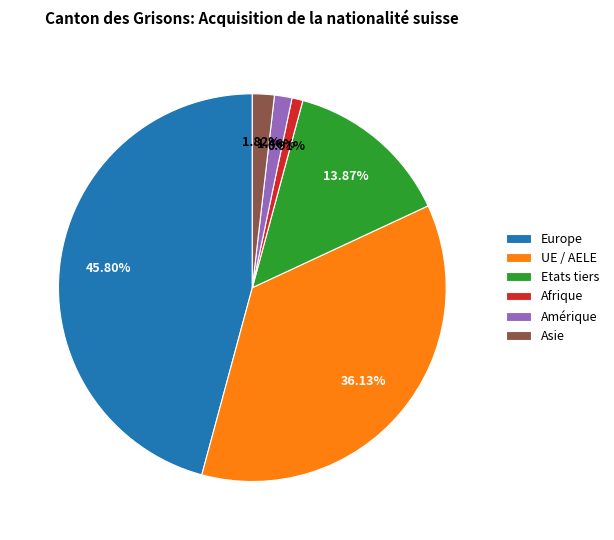

To the nearest percent, what portion does Asie represent?

2%